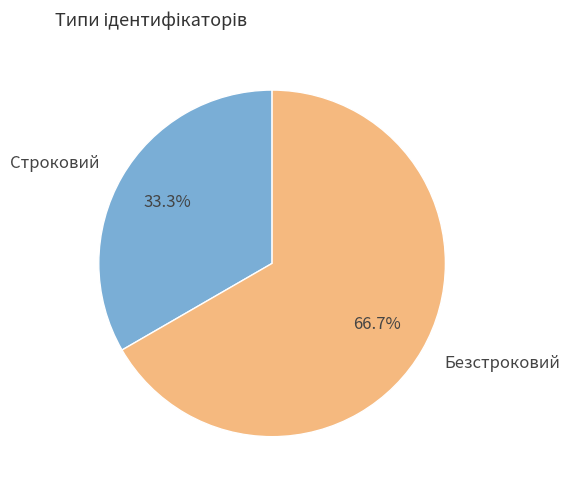

To the nearest percent, what percentage of the pie is Безстроковий?

67%